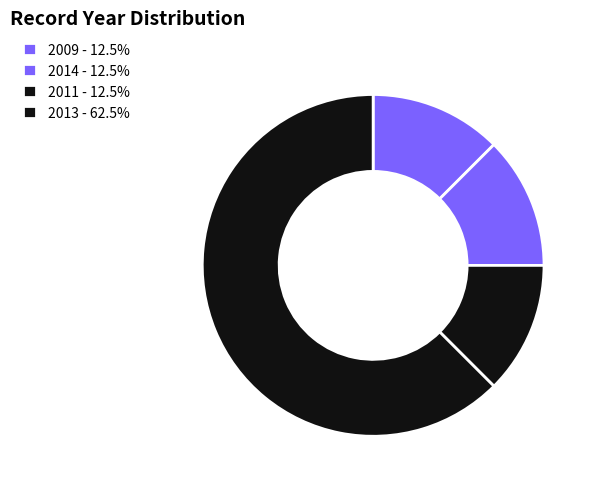

How many segments does this pie chart have?

4